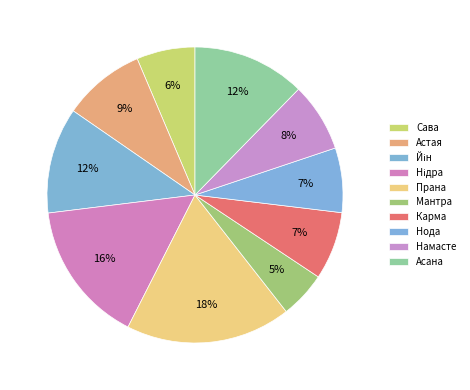

How many segments does this pie chart have?

10